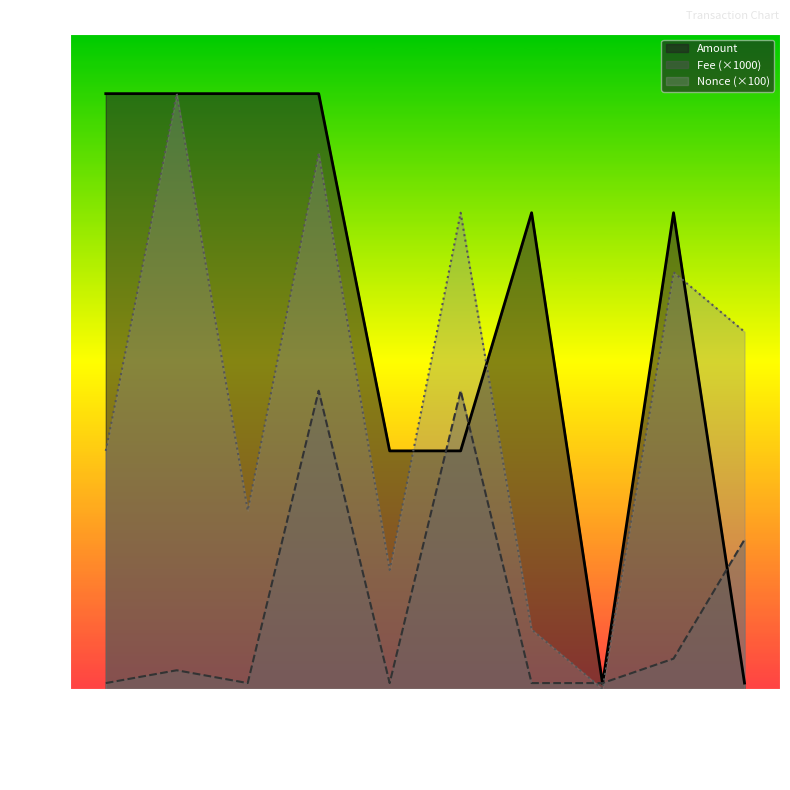

What is the value of the Nonce point at the 5th from the left?

200.0